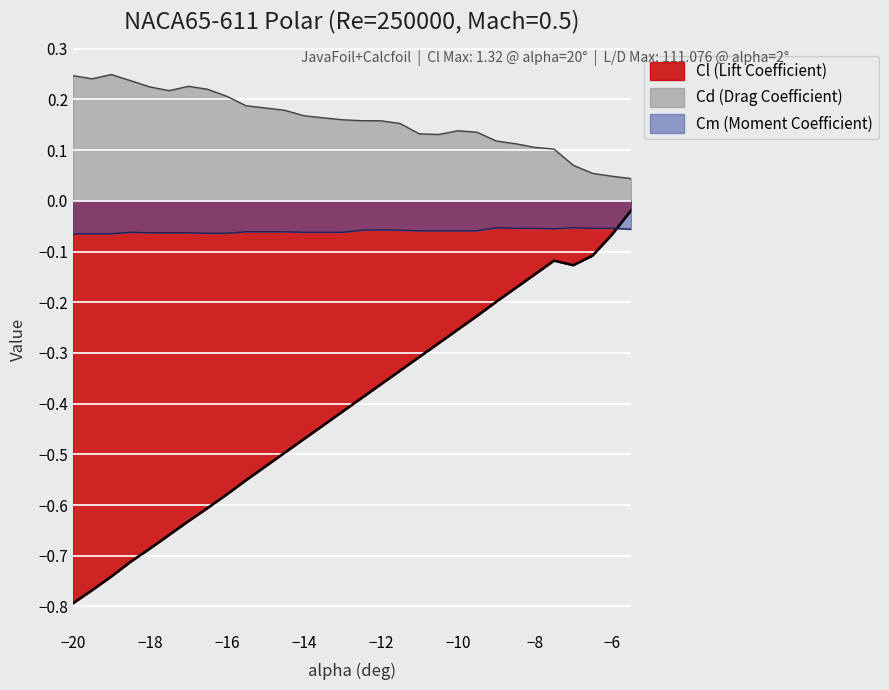

The Cl series shows -0.2 at -7. True or false?

False